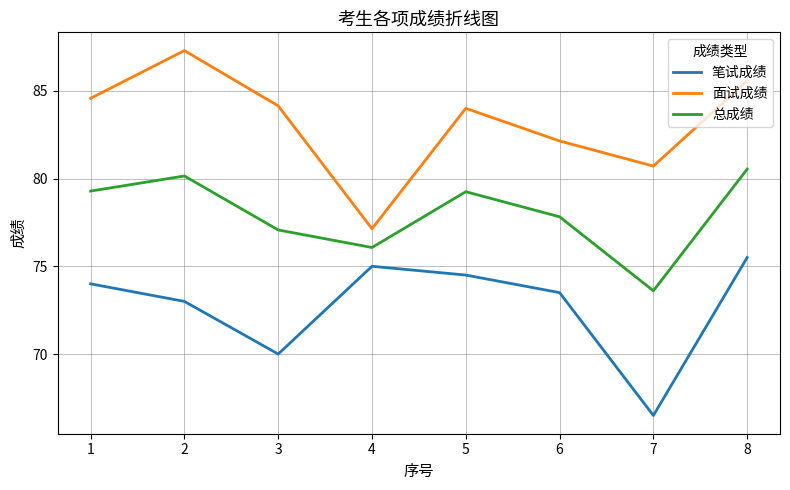

What is the difference between the second highest and minimum values in the 笔试成绩 series?

8.5